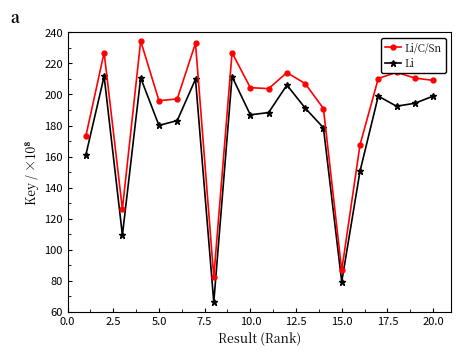

In Li, how many points are lower than both neighbors (excluding endpoints)?

6